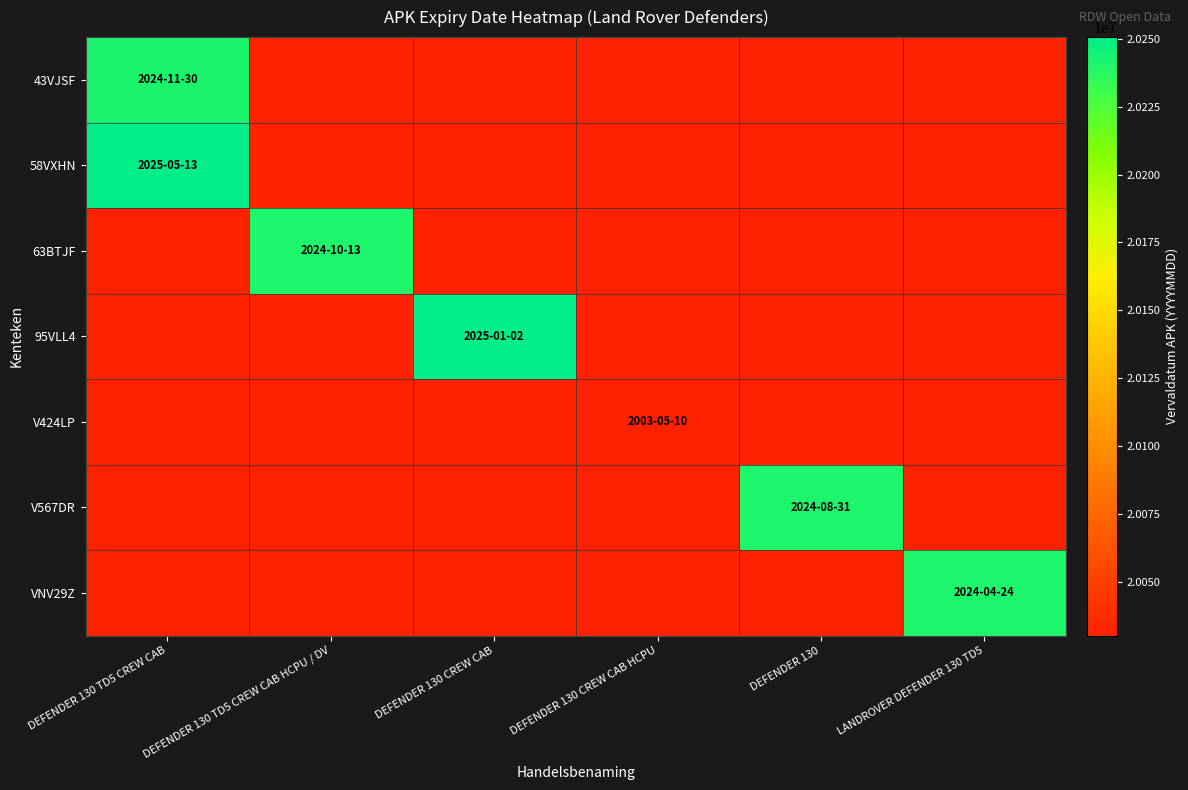

What is the maximum value for 95VLL4?

20250102